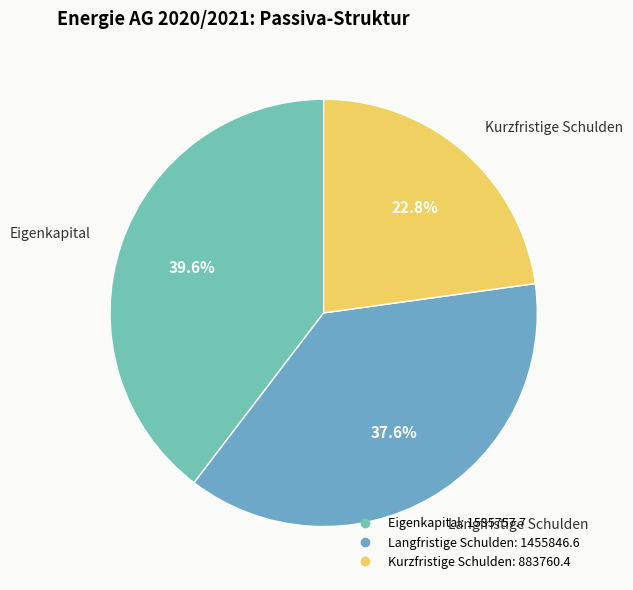

Is it true that Langfristige Schulden is 38% of the pie?

True